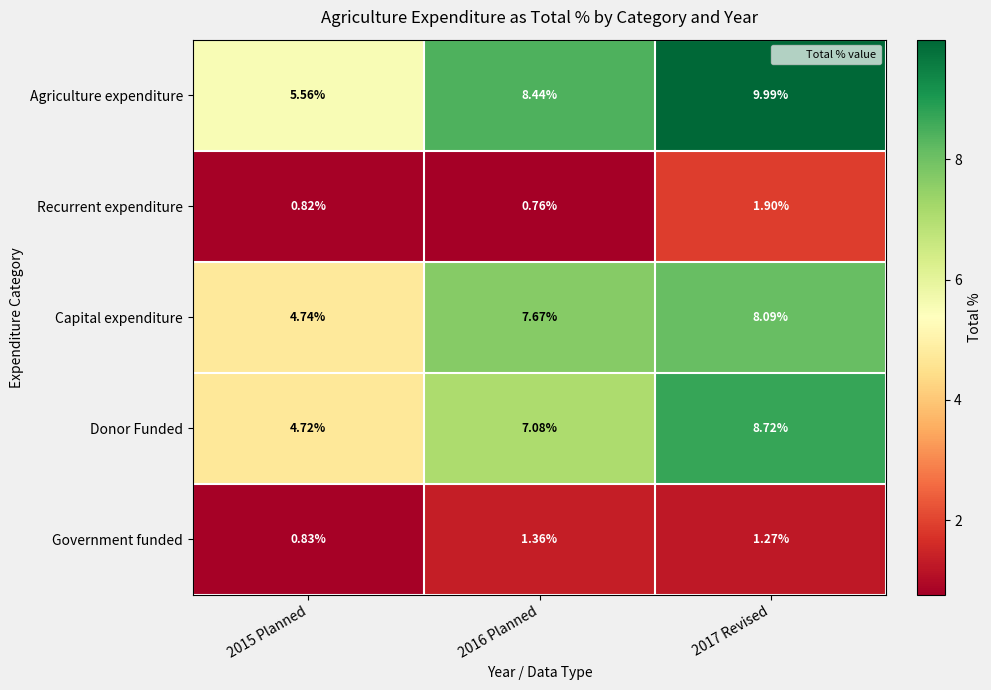

Which series has the largest range (max minus min)?

Agriculture expenditure